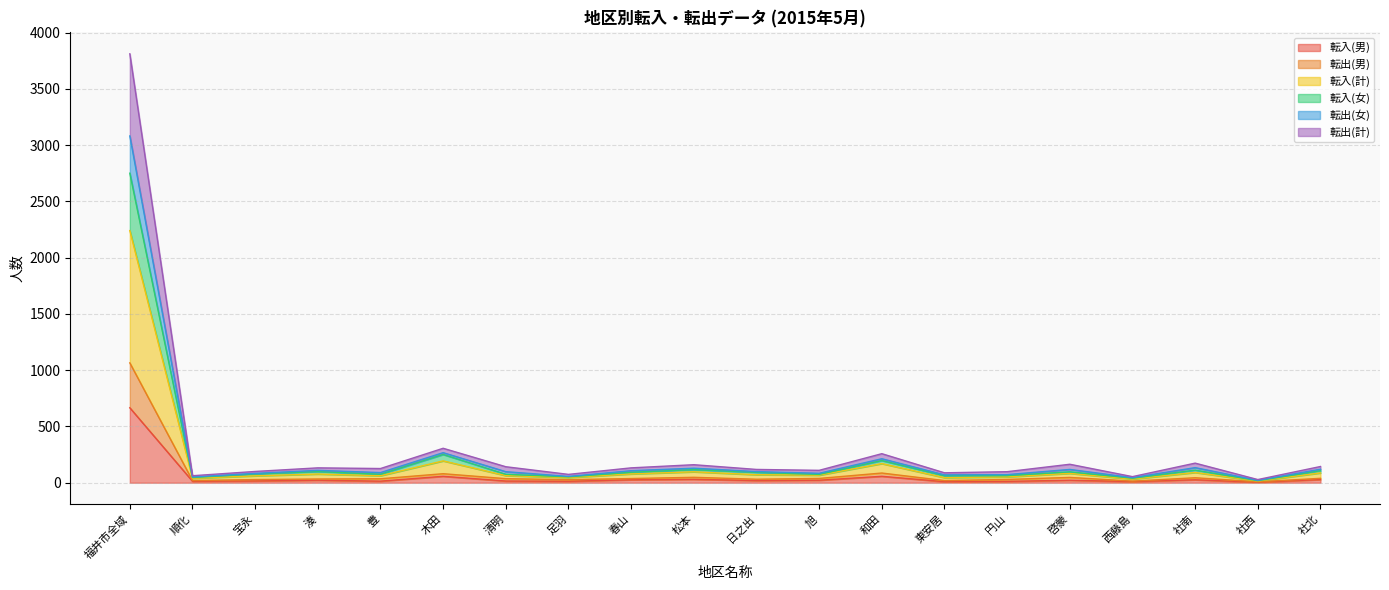

At which category is the sum across all series the highest?

福井市全域